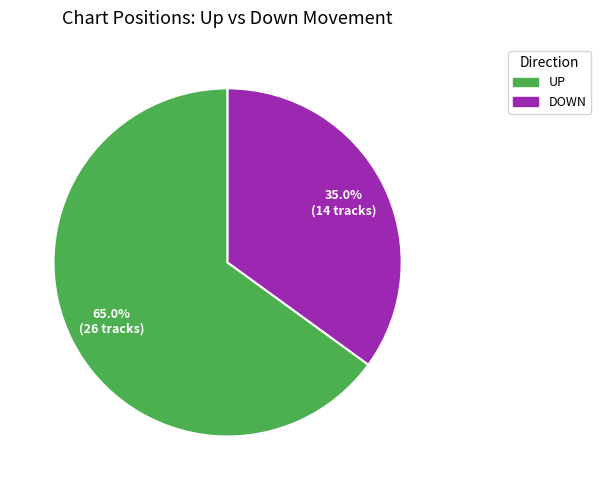

Does any single category account for the majority?

Yes